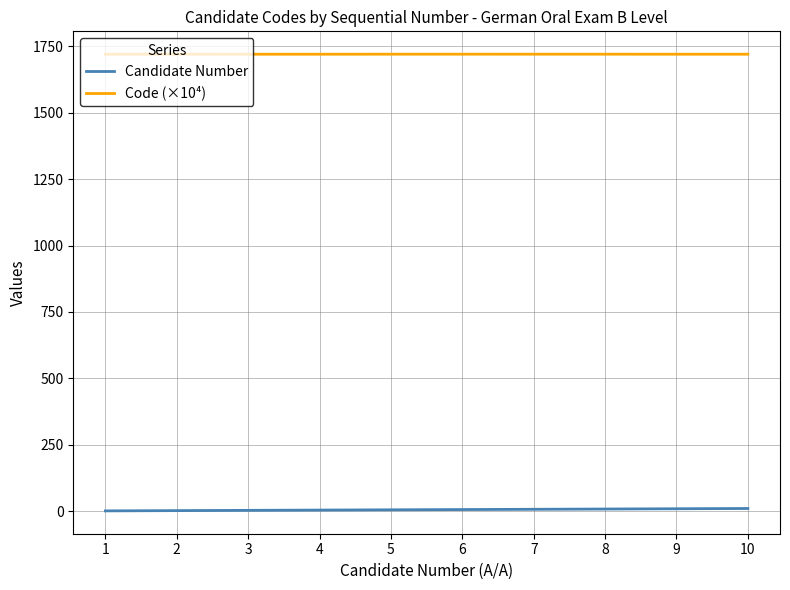

Is it true that Code (×10⁴) equals 1720.3 at 8?

True